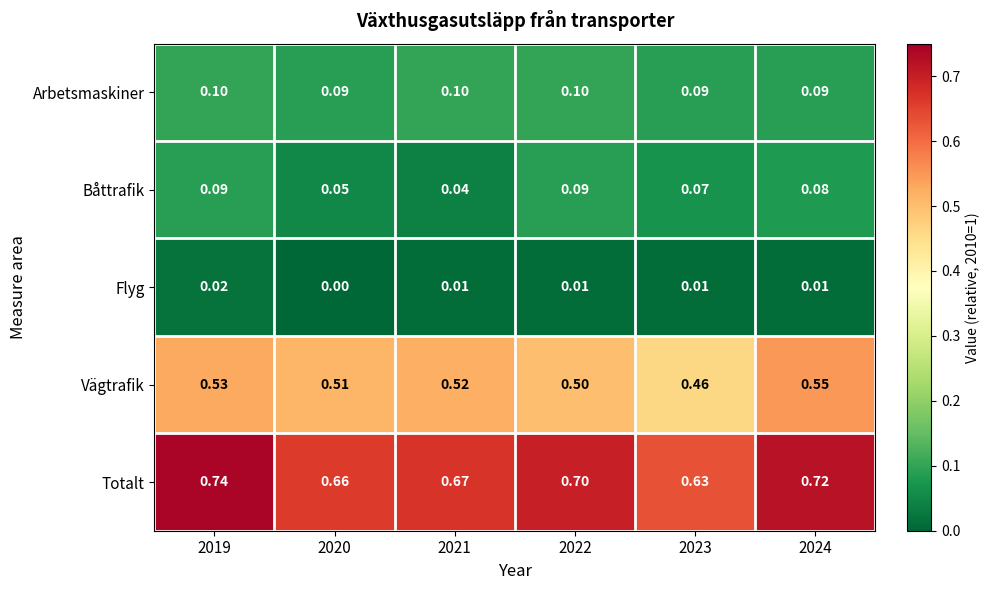

Rank the series by their maximum value, from highest to lowest.

Totalt, Vägtrafik, Arbetsmaskiner, Båttrafik, Flyg